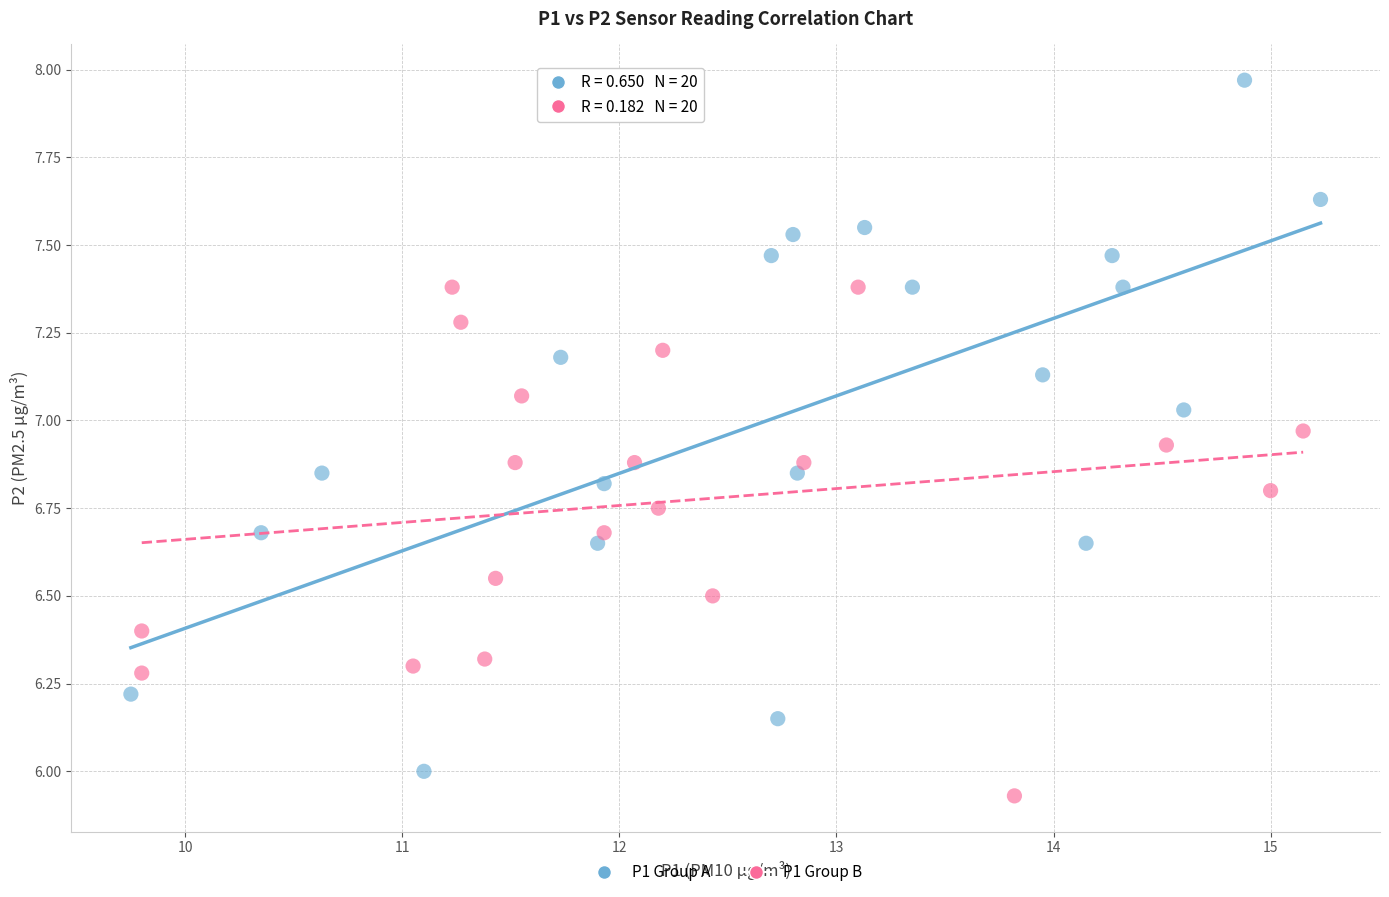

Which series has the widest spread of Y values?

P1 Group A